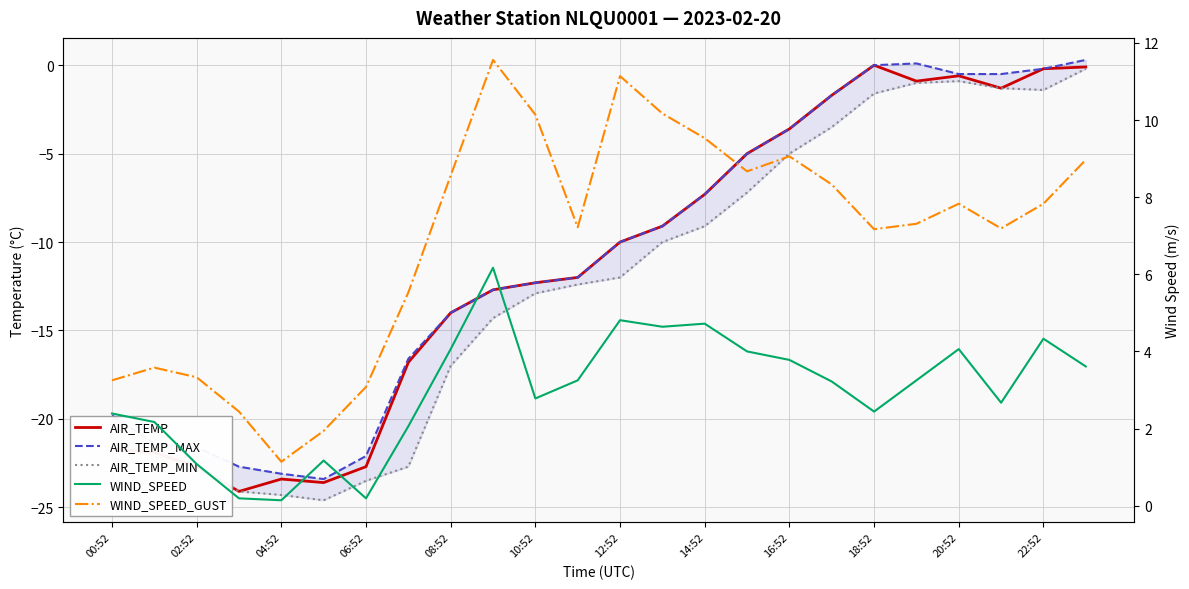

Which series has the largest total across all categories?

WIND_SPEED_GUST